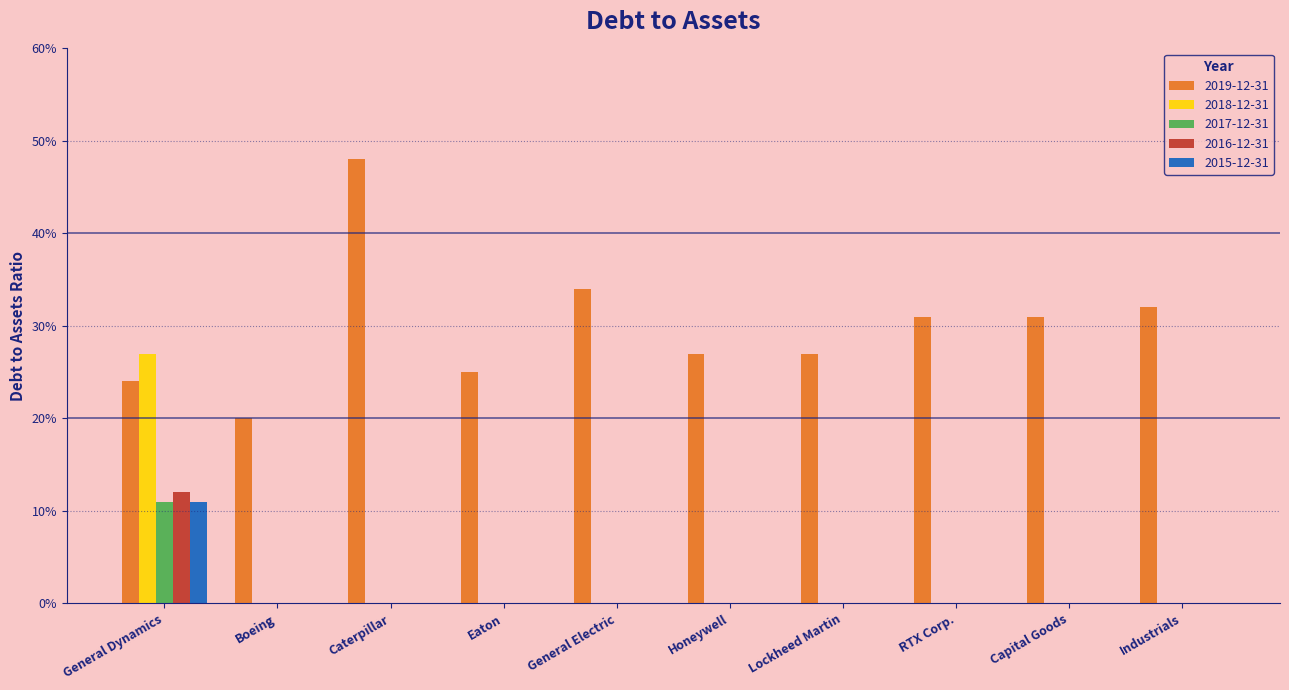

Which series has the widest spread of values?

2019-12-31